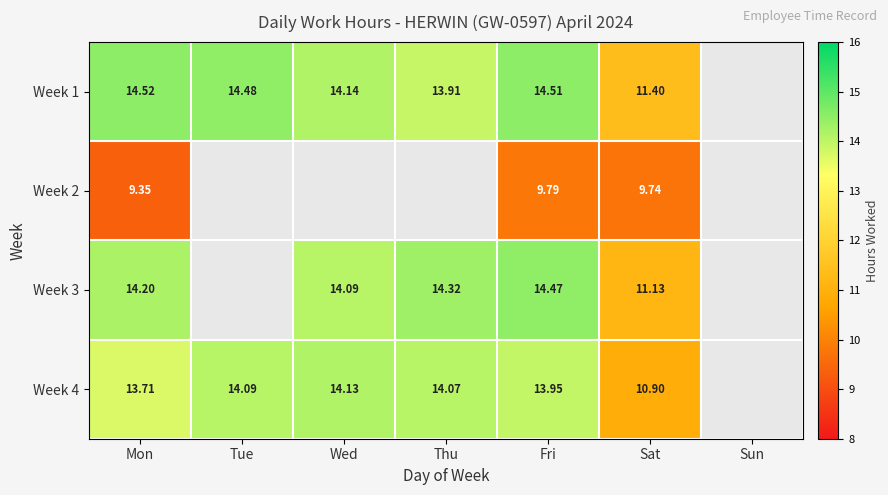

At which category does the chart reach its peak across all series?

Mon